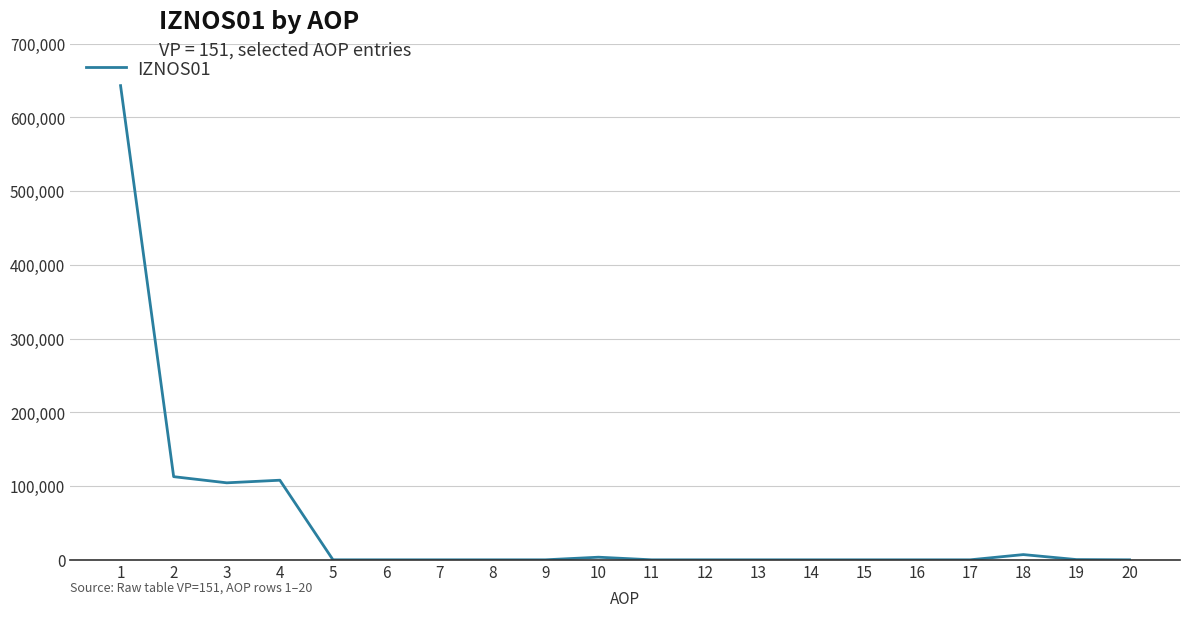

The value at 5 is -288843.4. True or false?

False